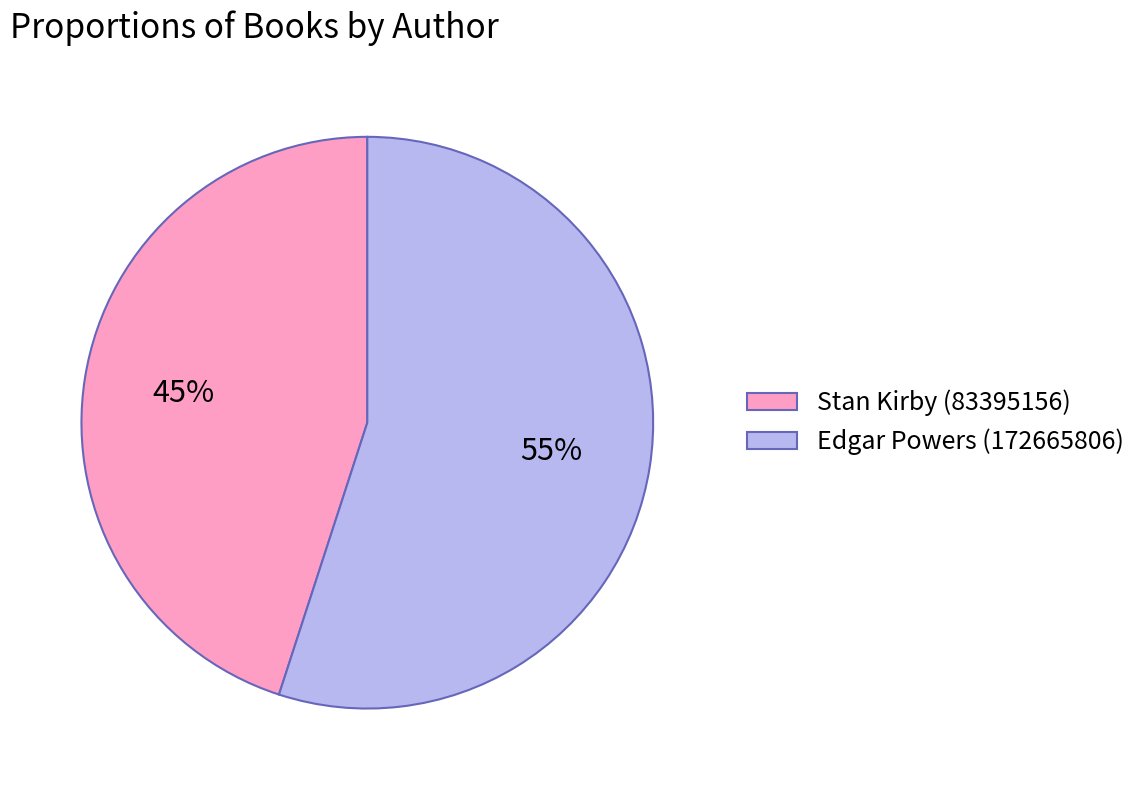

To the nearest percent, what portion does Stan Kirby (83395156) represent?

45%